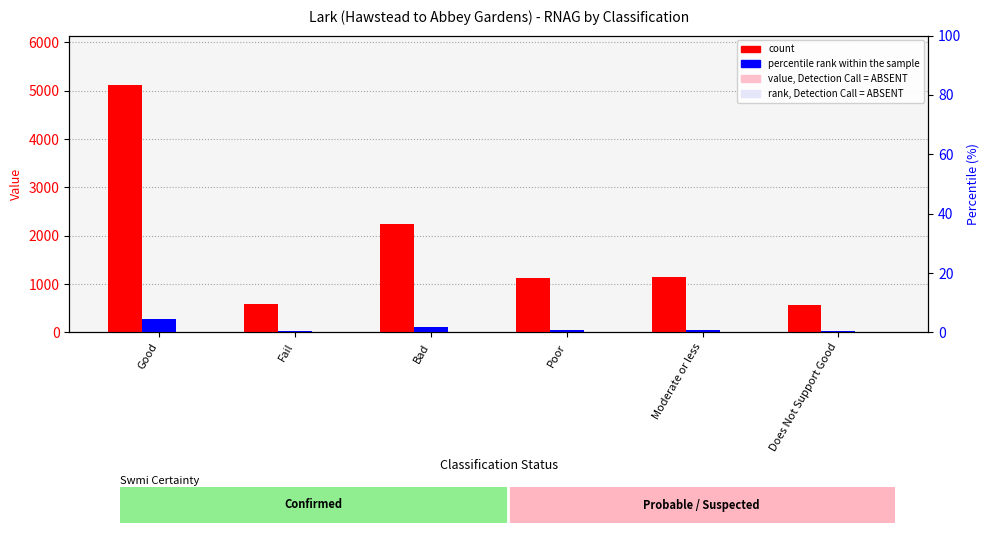

What is the total value across all series at Poor?

1182.4